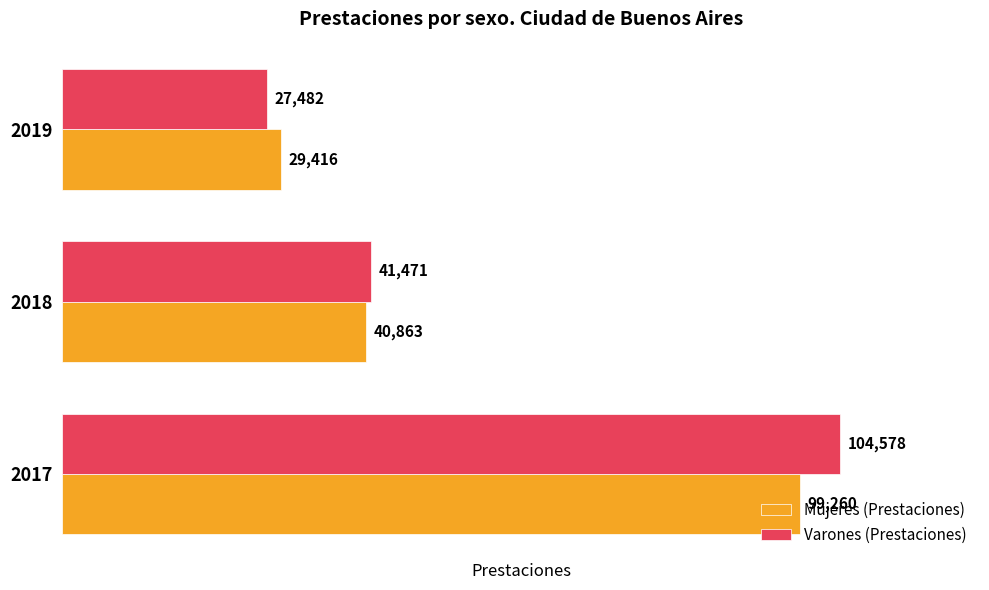

List the series in order of their overall mean, highest first.

Varones (Prestaciones), Mujeres (Prestaciones)